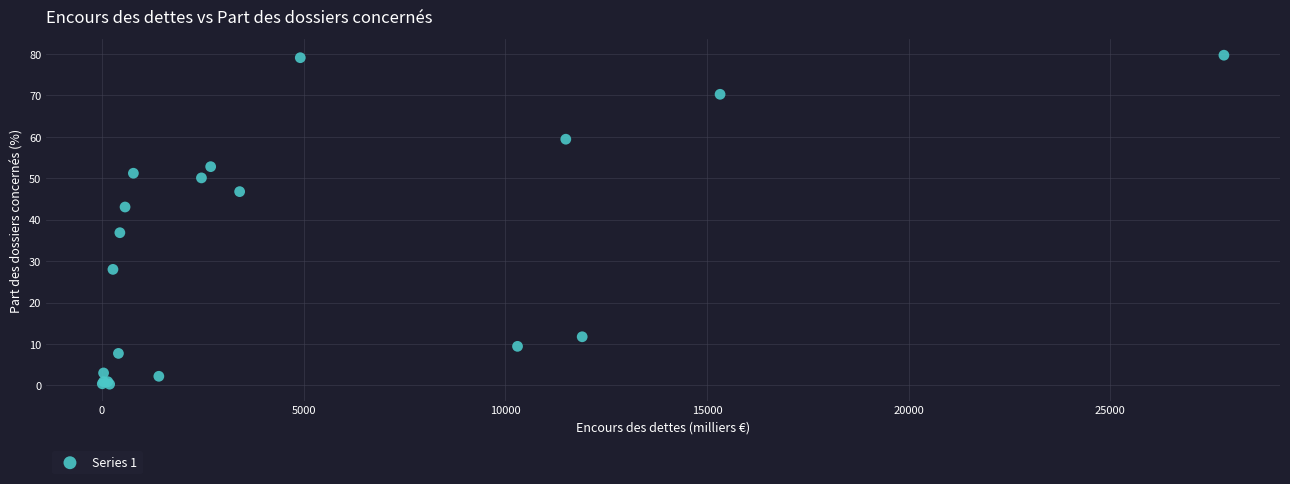

What Y value in the scatter plot is closest to 39?

36.8